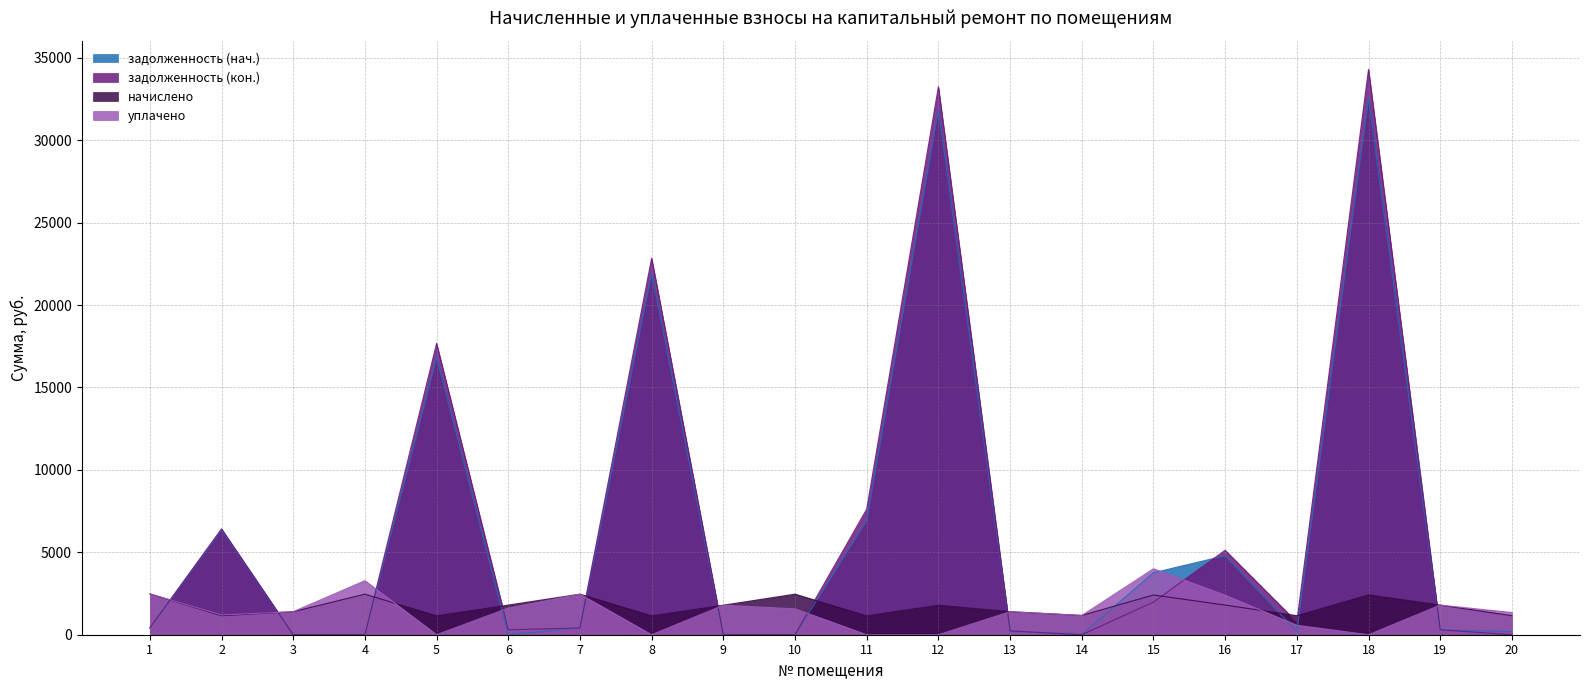

What is the spread (max minus min) of values at 15?

2018.4